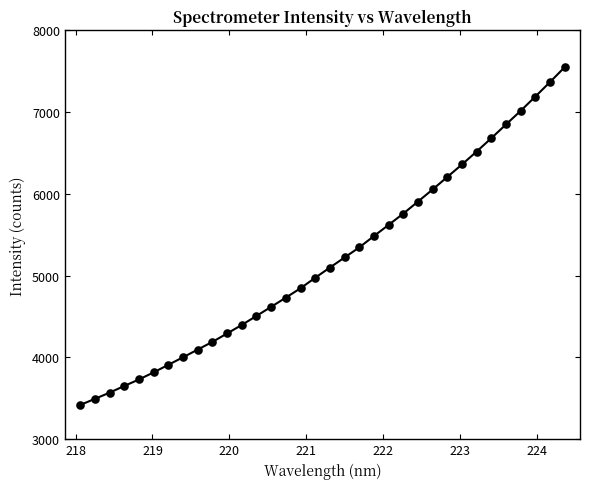

What is the value of the 2nd point from the left?

3493.7